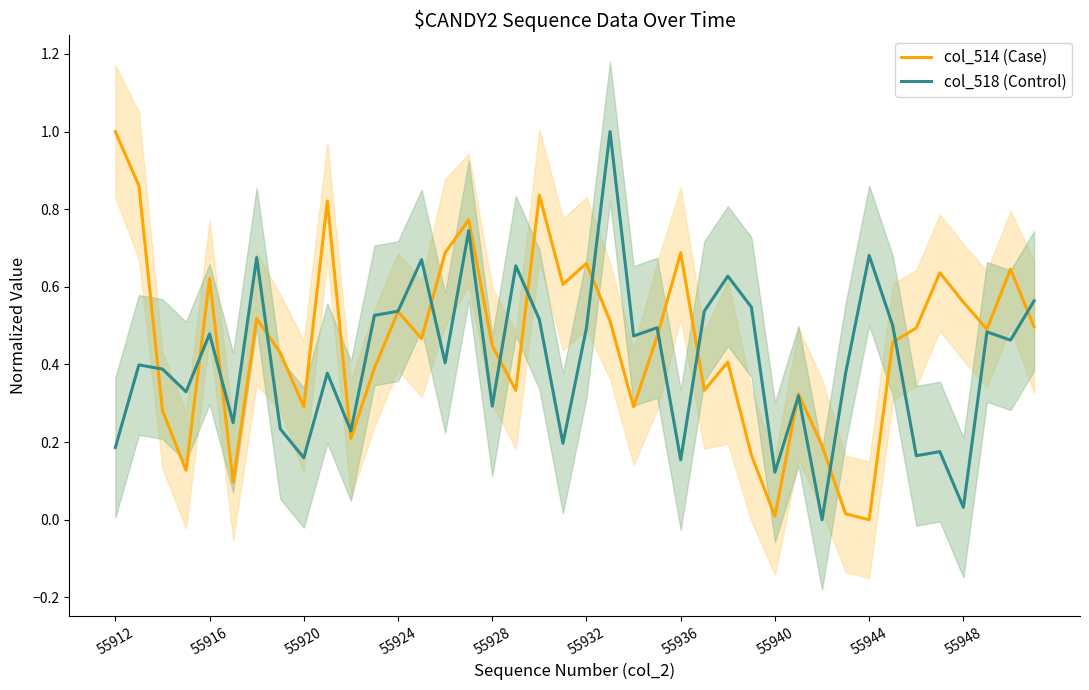

The value of col_514 (Case) at 55928 is 0.6. True or false?

False